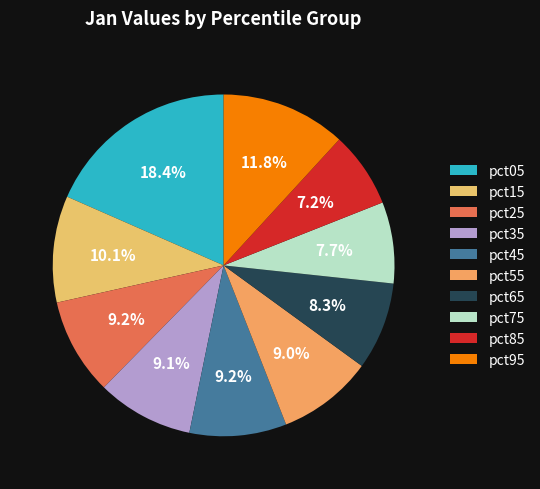

Which has a higher value, pct35 or pct05?

pct05